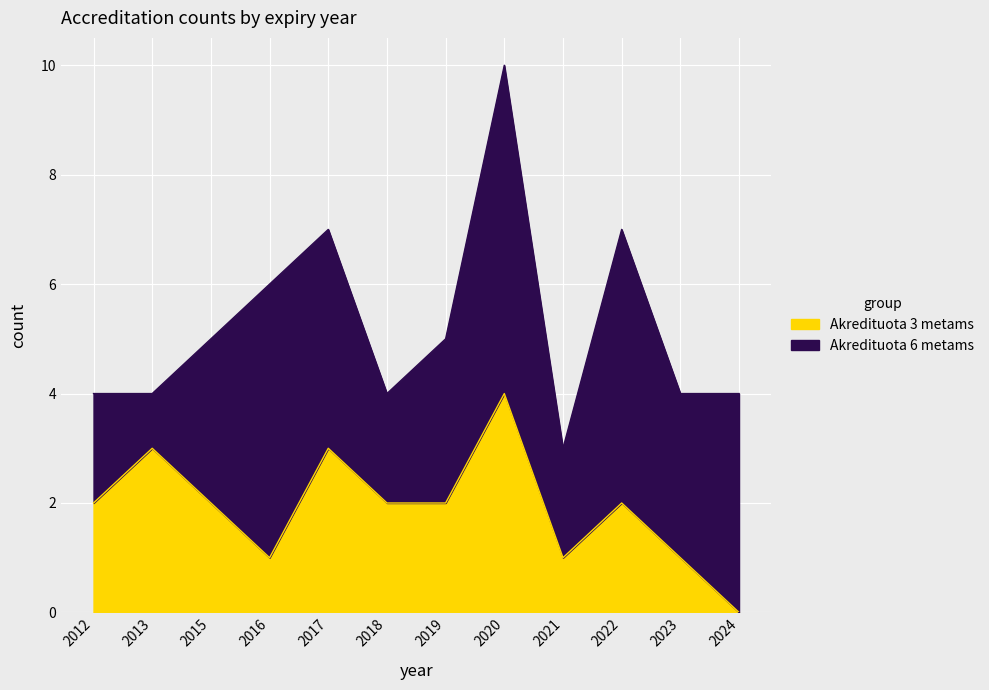

At which category is the sum across all series the highest?

2020